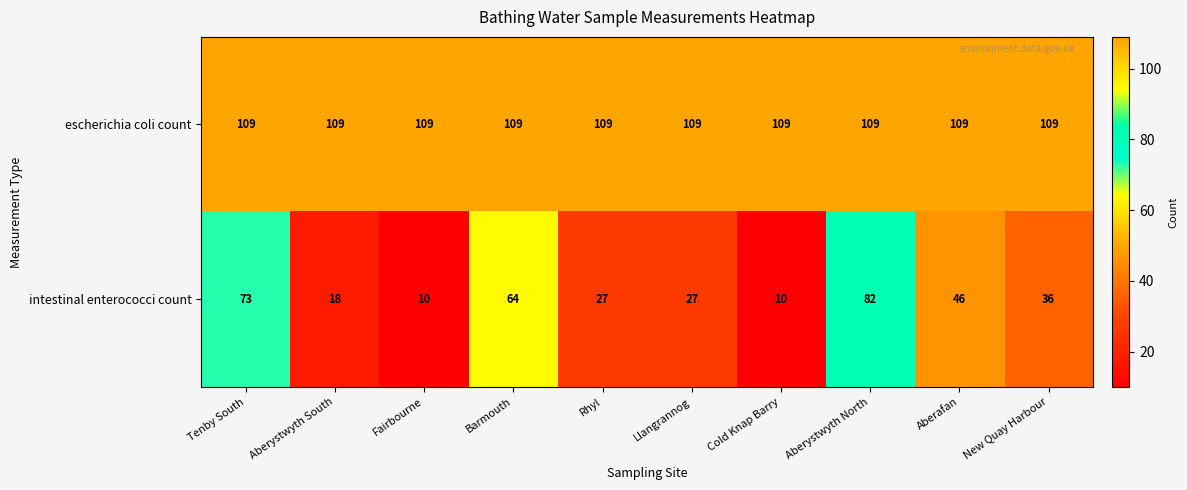

What is the total value across all series at Cold Knap Barry?

119